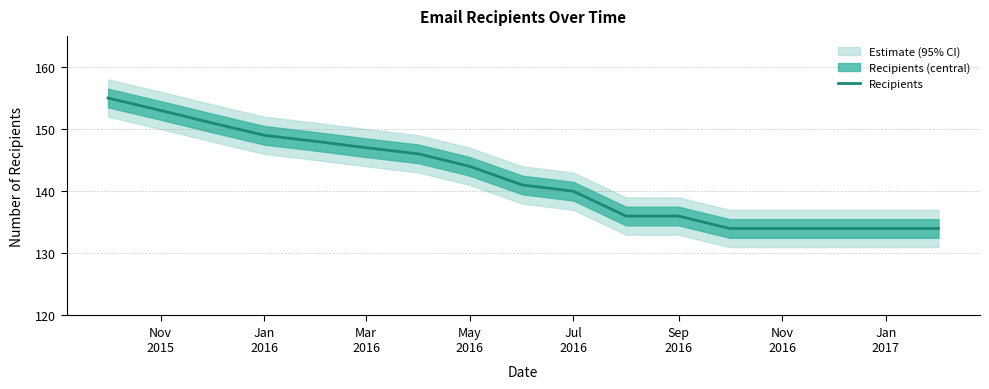

True or false: the data has more than 1 interior local peaks.

False